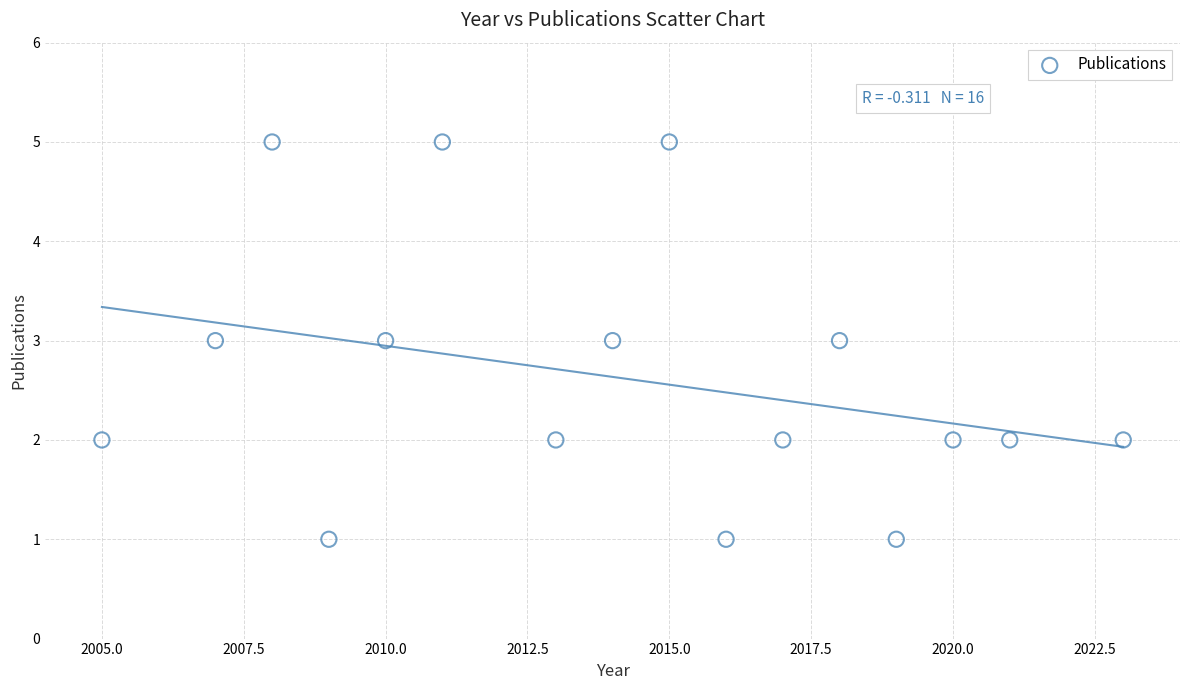

What is the range of X values (max minus min)?

18